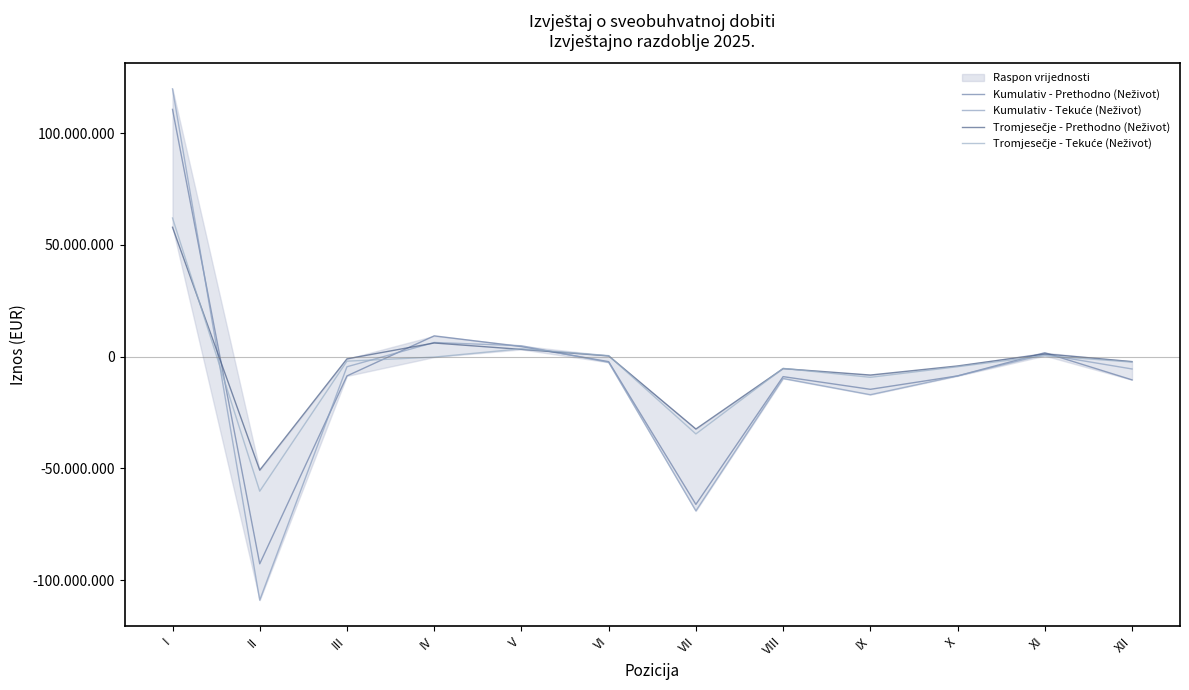

At how many categories does at least one series exceed 13460623?

1